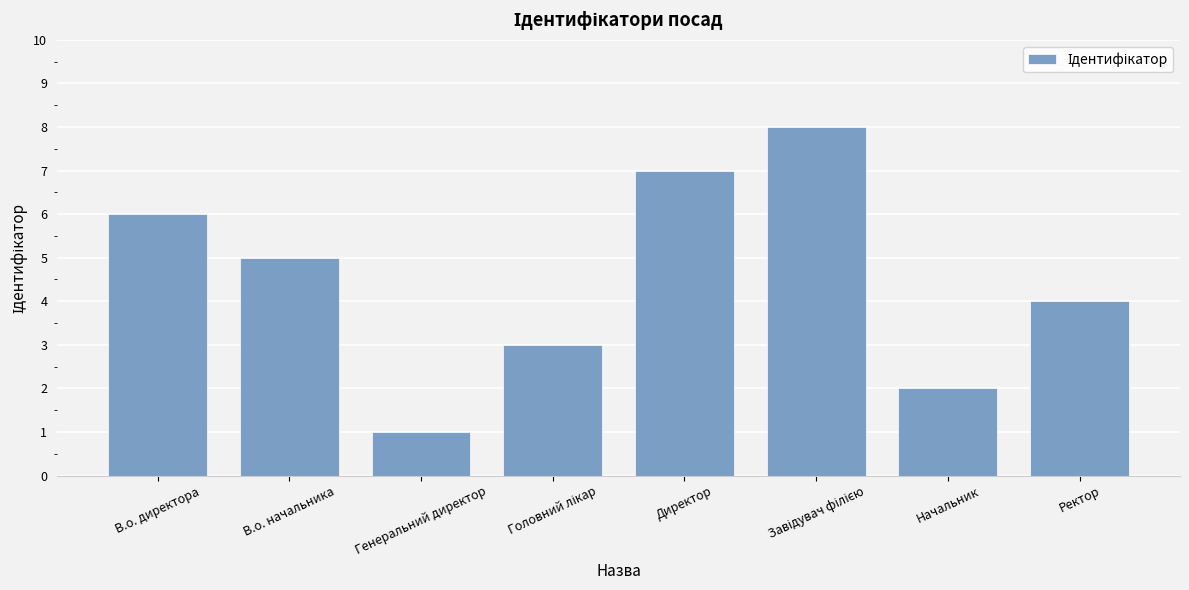

What is the label of the 7th bar from the left?

Начальник